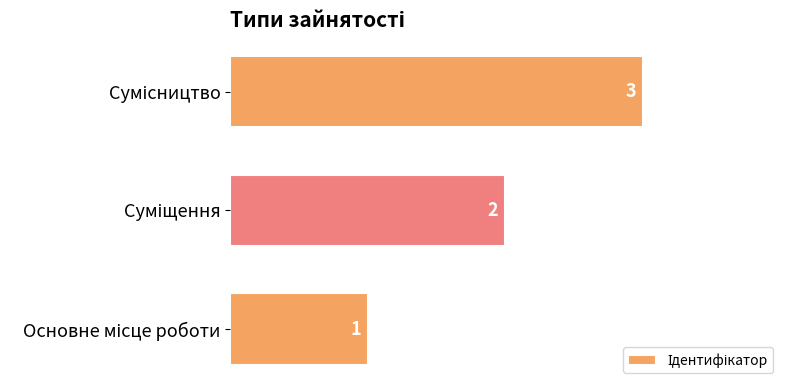

What is the maximum value shown in the chart?

3